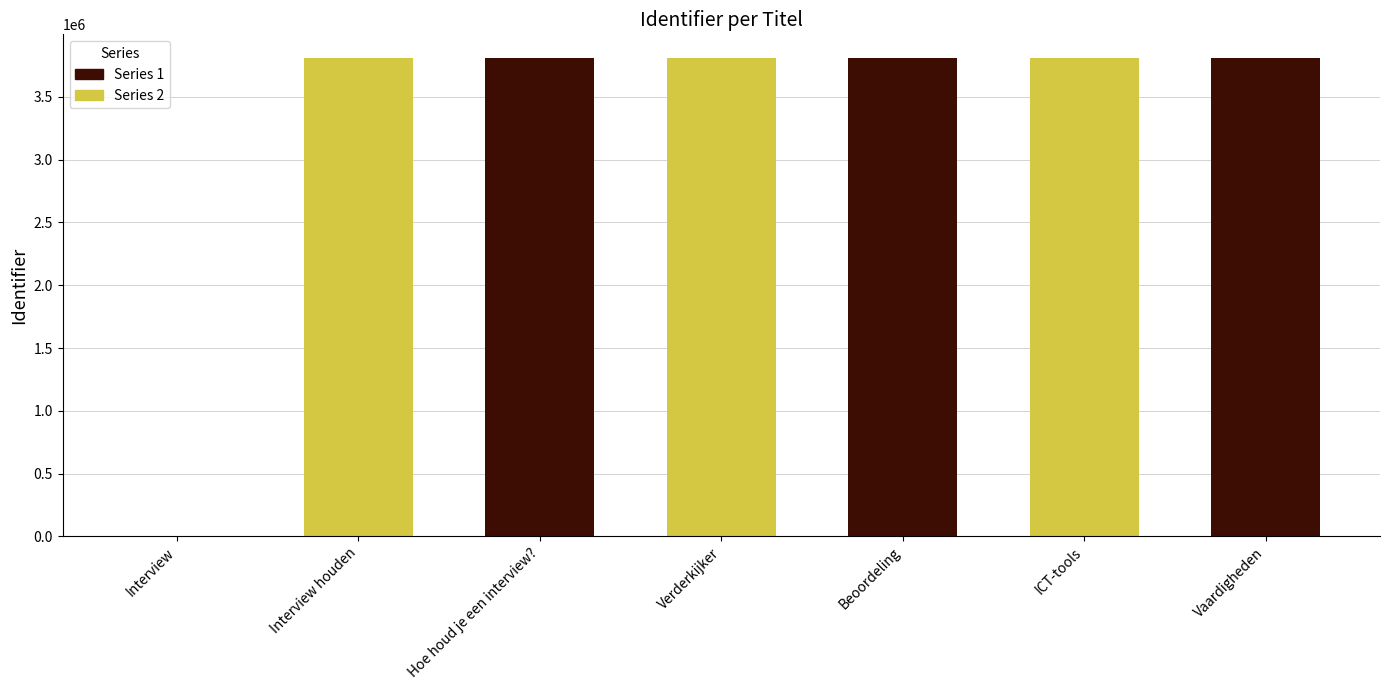

What are all the series names shown in the legend?

Series 1, Series 2